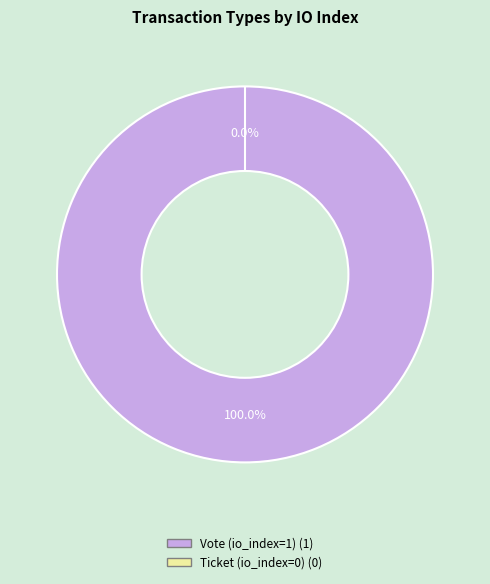

Does Vote (io_index=1) account for over 50% of the chart?

Yes